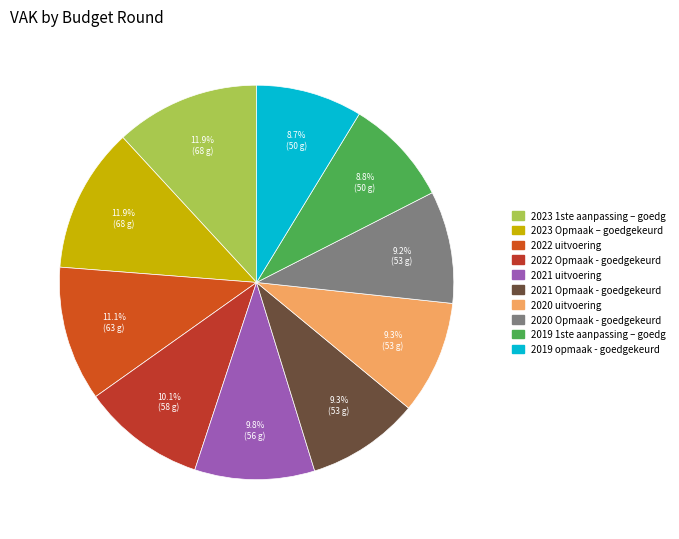

How many segments does this pie chart have?

10